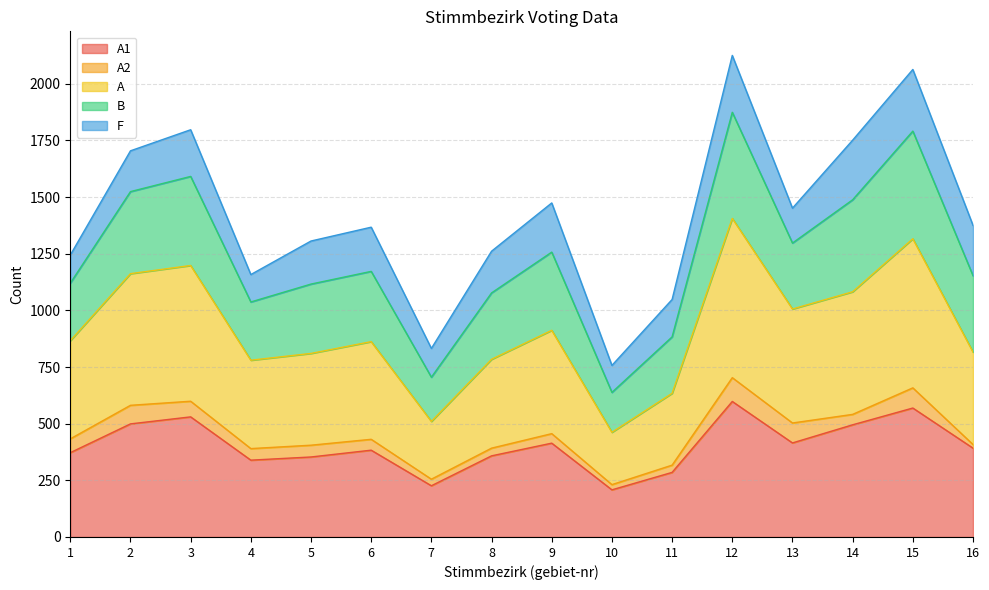

True or false: A1 and B intersect in this chart.

False